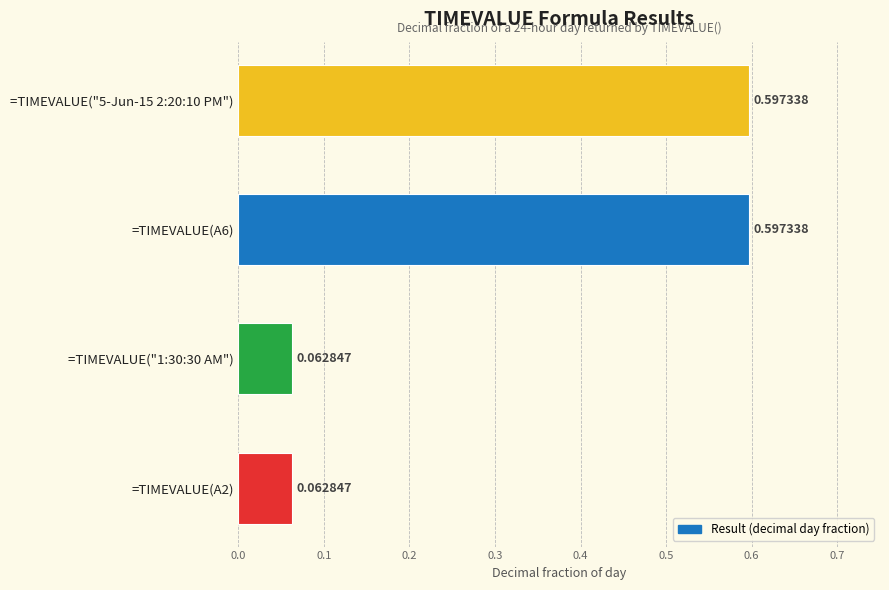

What is the difference between the second highest and second lowest values?

0.5